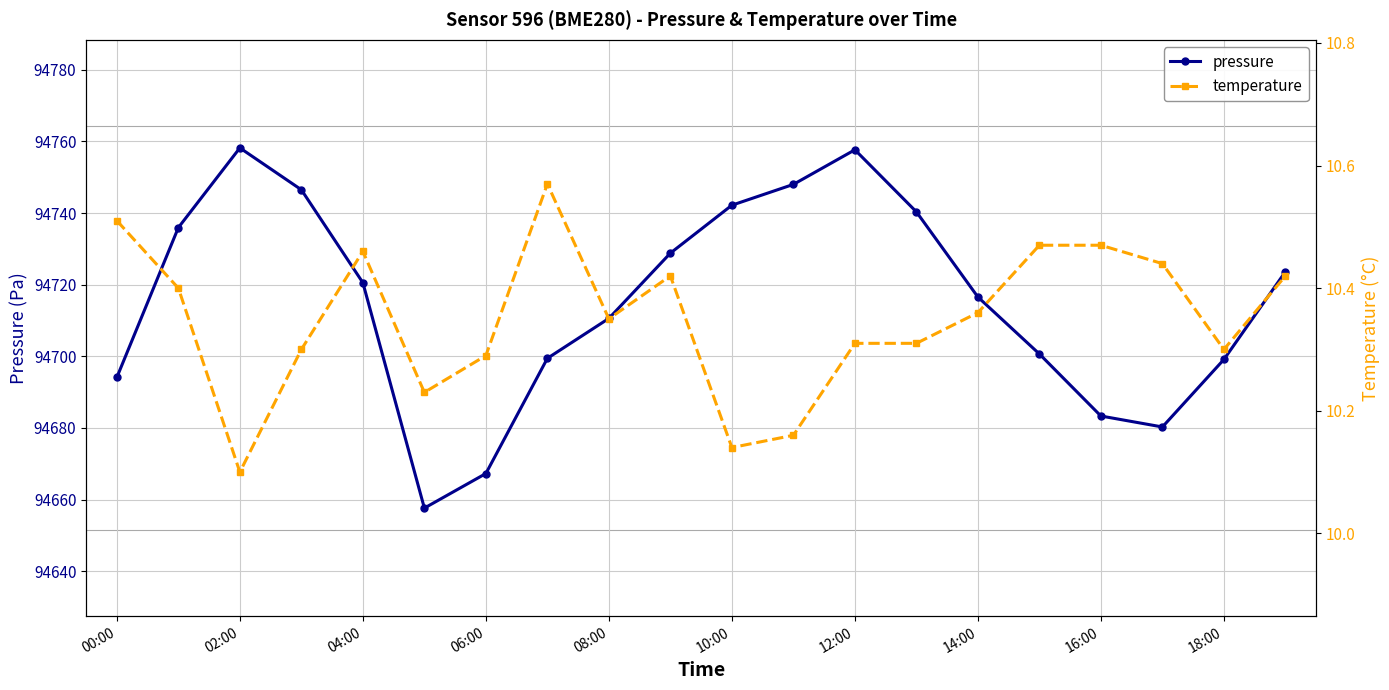

What is the lowest value of the pressure series?

94657.6